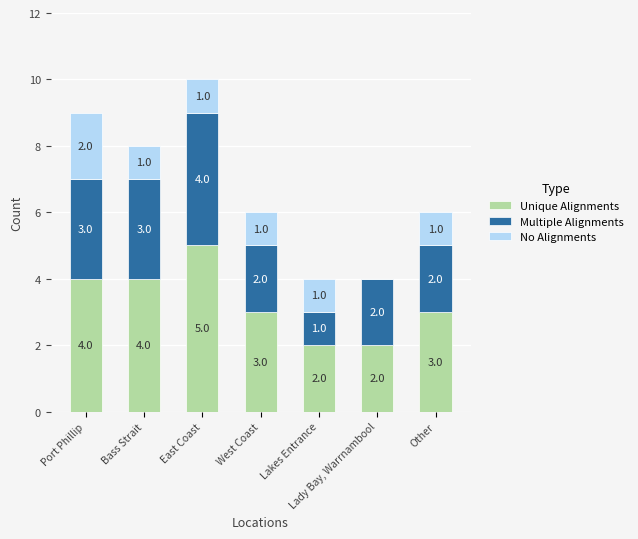

What is the total value across all series at Other?

6